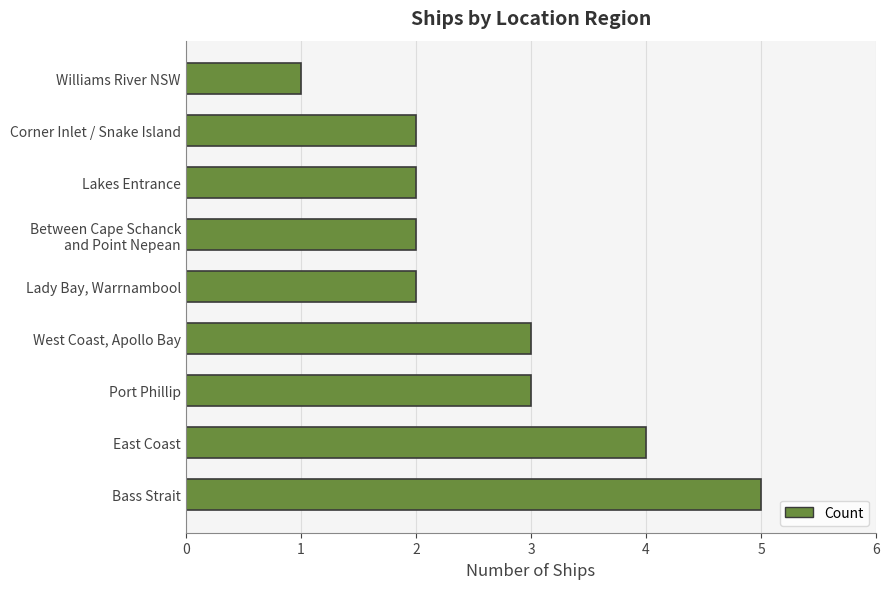

How many values are between 2 and 3?

6